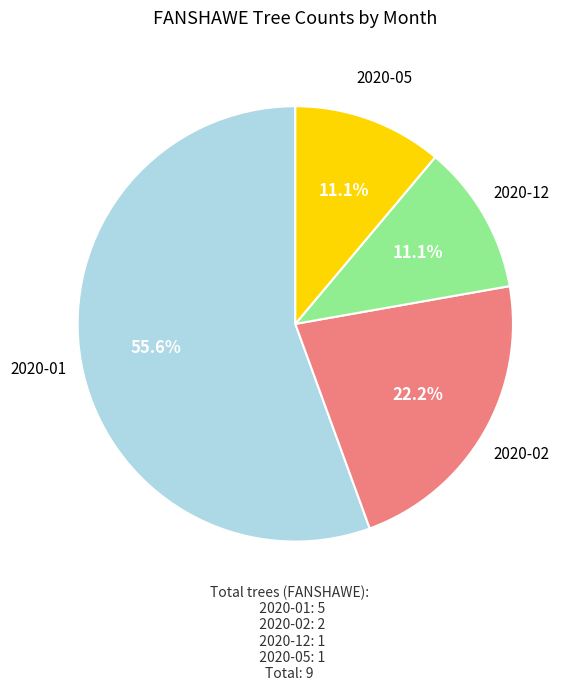

How much of the chart is everything except 2020-02?

77.8%